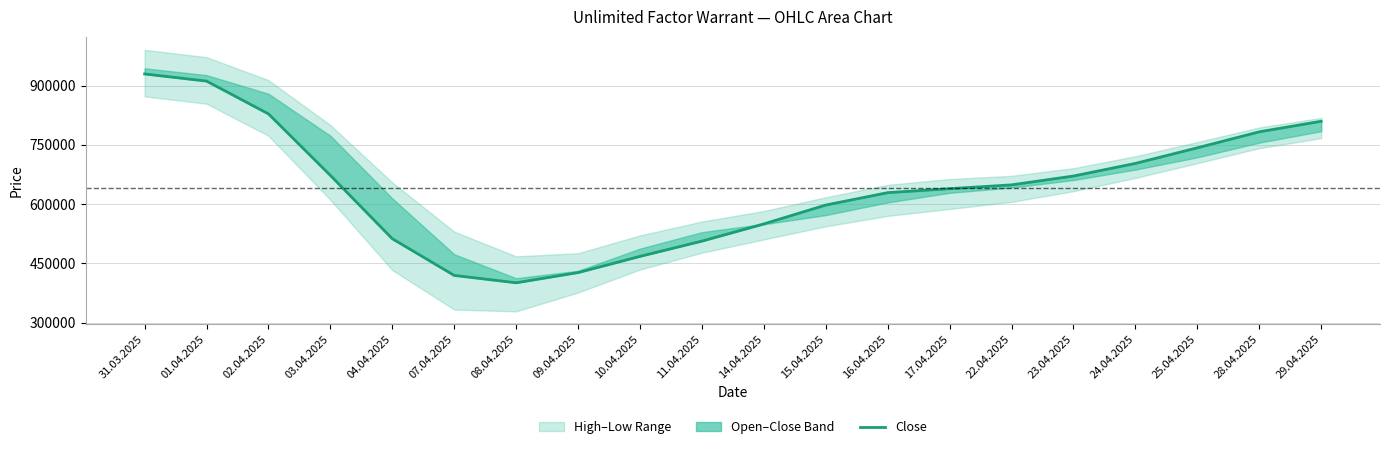

True or false: there are more than 1 points higher than both neighbors.

False